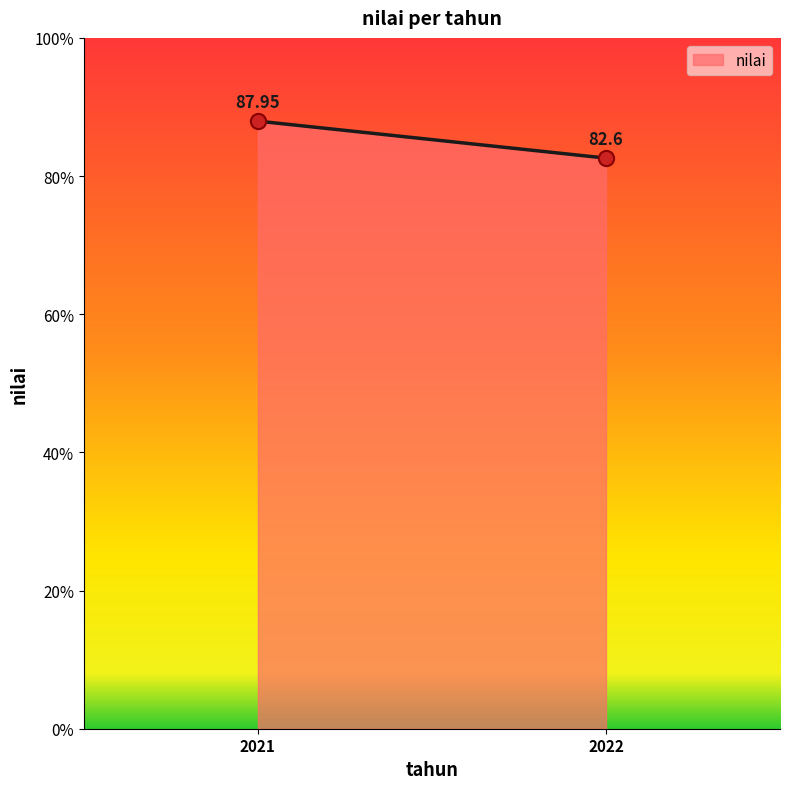

What is the average Y value?

85.3